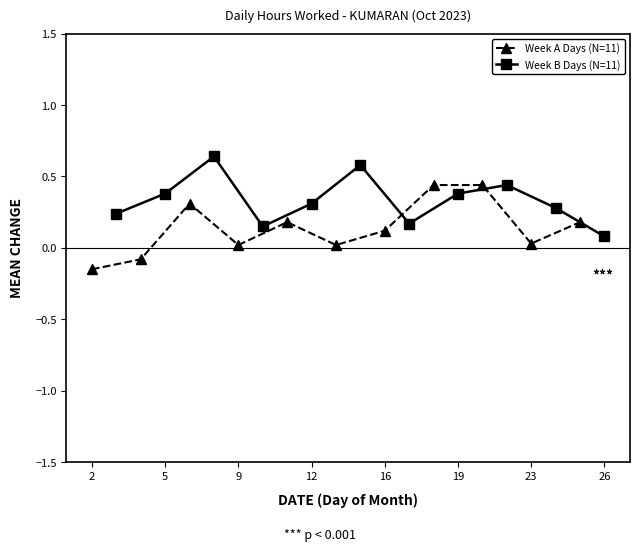

Is it true that Week A Days (N=11) equals 0.0 at 23?

True